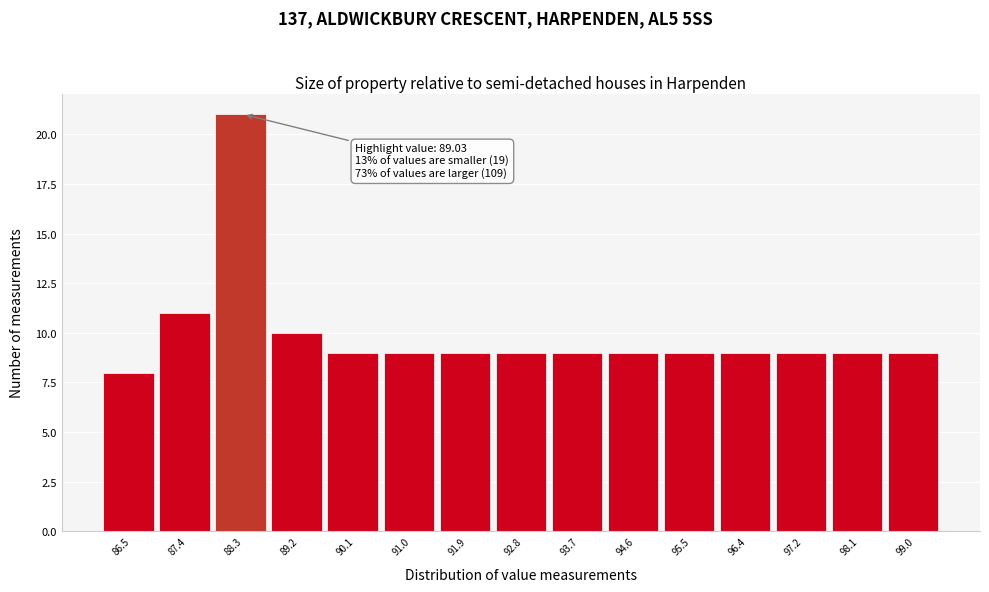

Reading right to left, transcribe all the data shown in this chart.

9	9	9	9	9	9	9	9	9	9	9	10	21	11	8